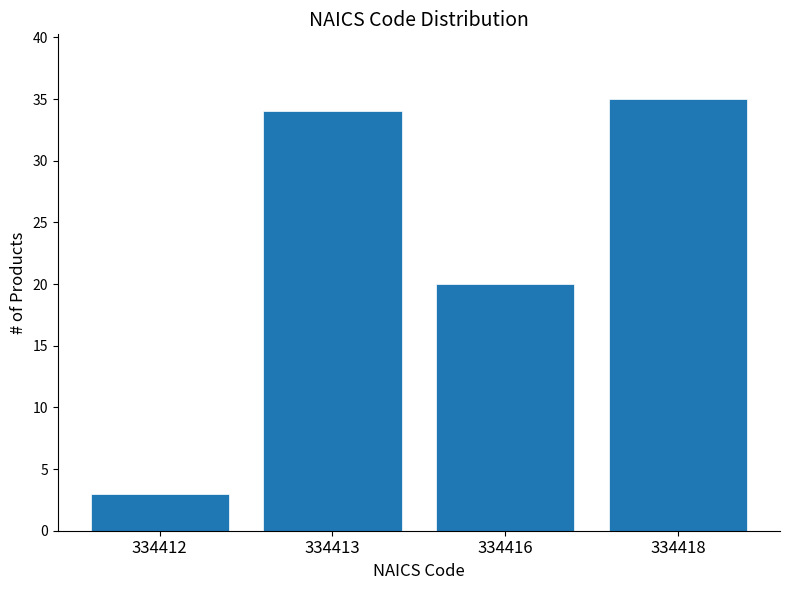

Reading right to left, list all the values displayed in this chart.

334418=35	334416=20	334413=34	334412=3